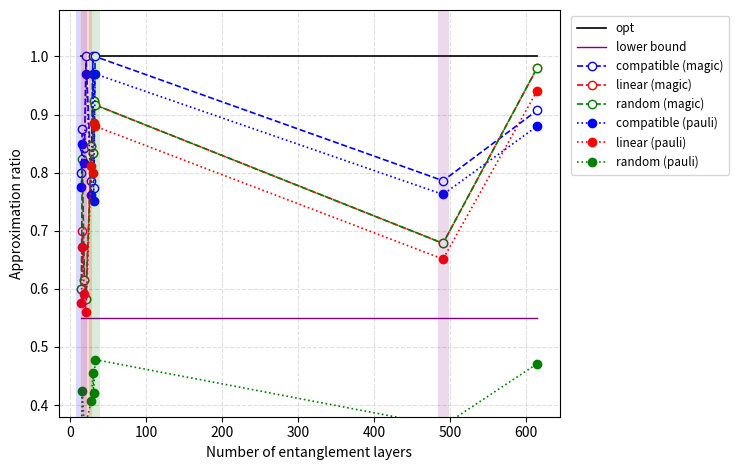

True or false: linear (pauli) and linear (magic) cross at least once.

False